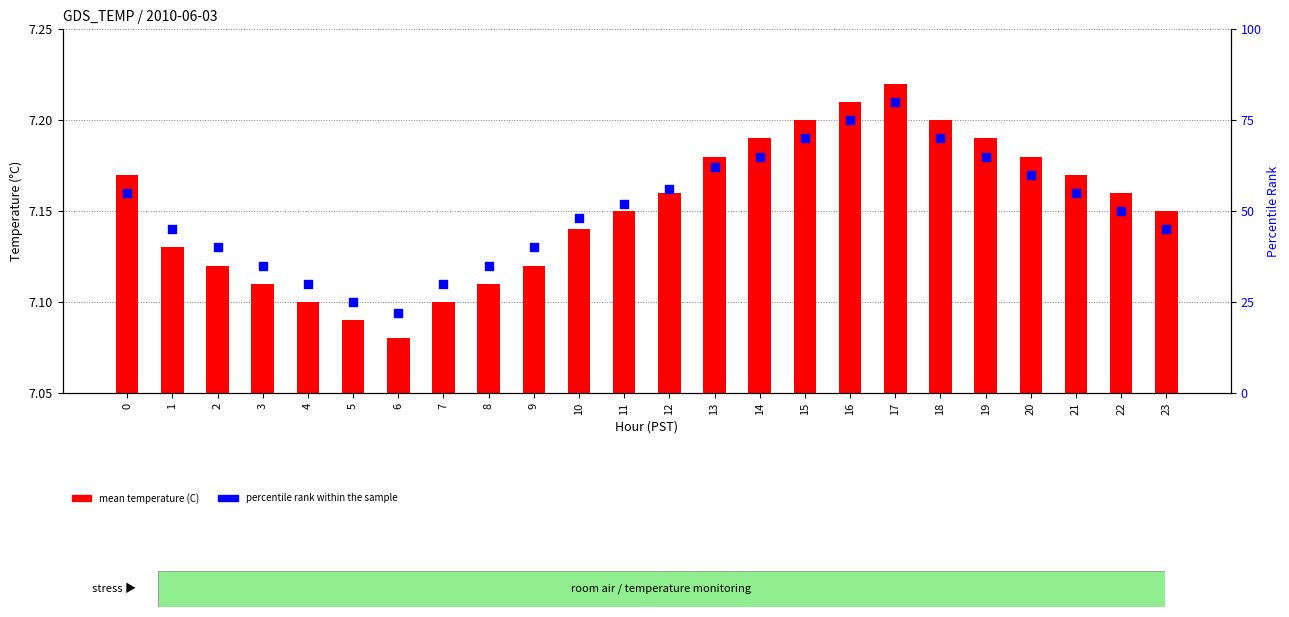

Is the value of mean temperature (C) at 23 greater than the value of percentile rank within the sample at 12?

No